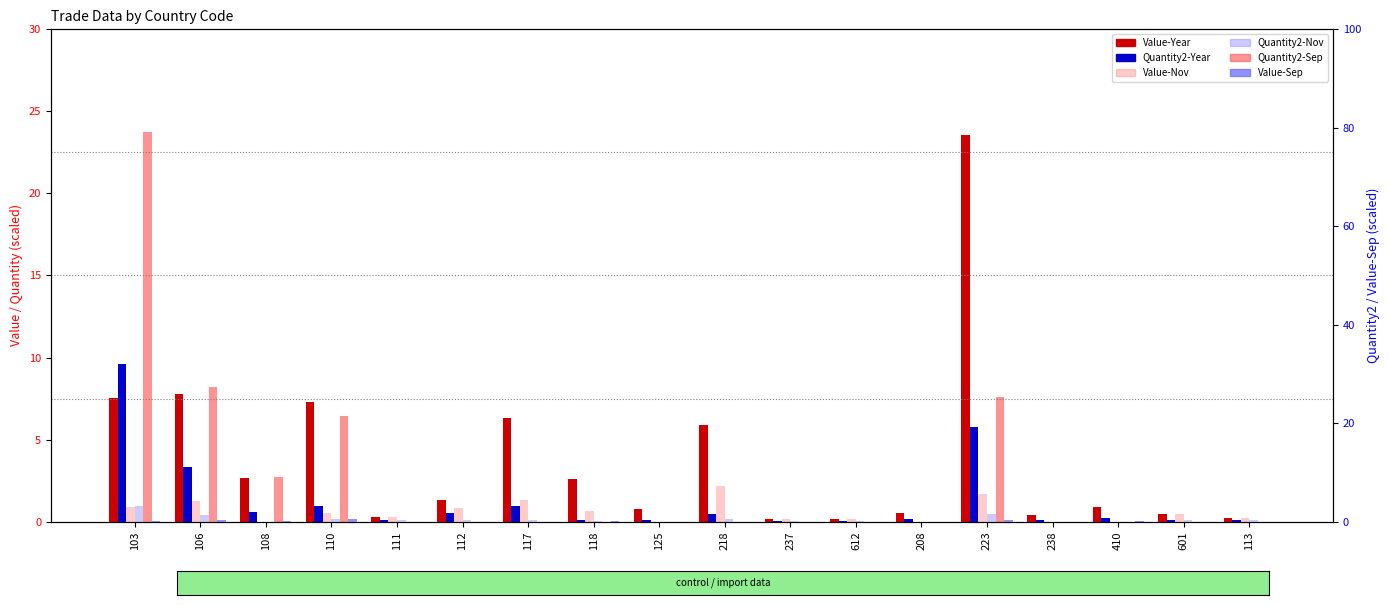

How many categories are shown in the chart?

18